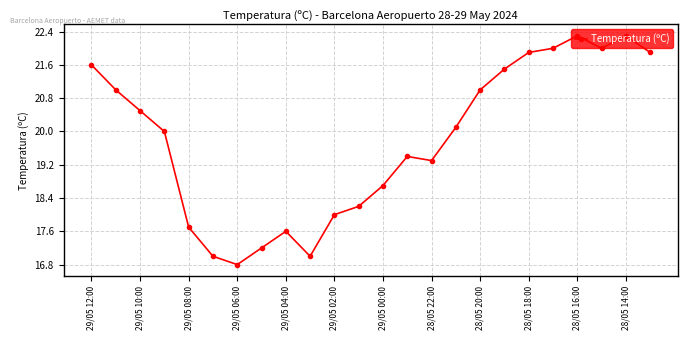

How many lines are shown in the chart?

1